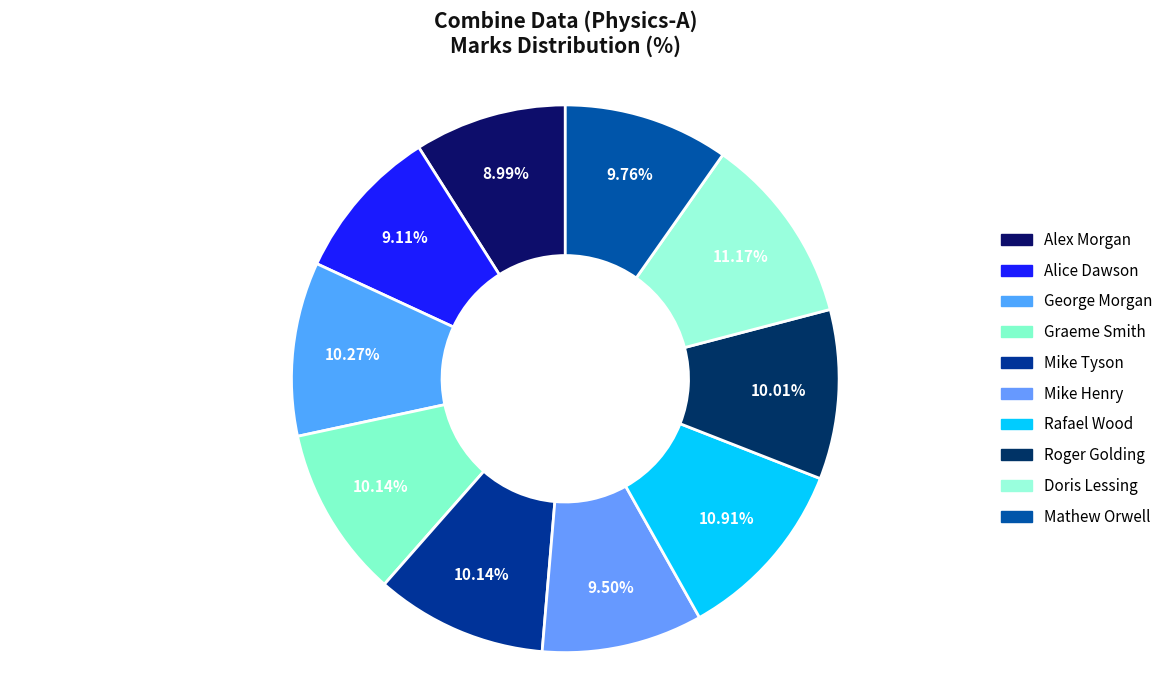

How many segments does this pie chart have?

10